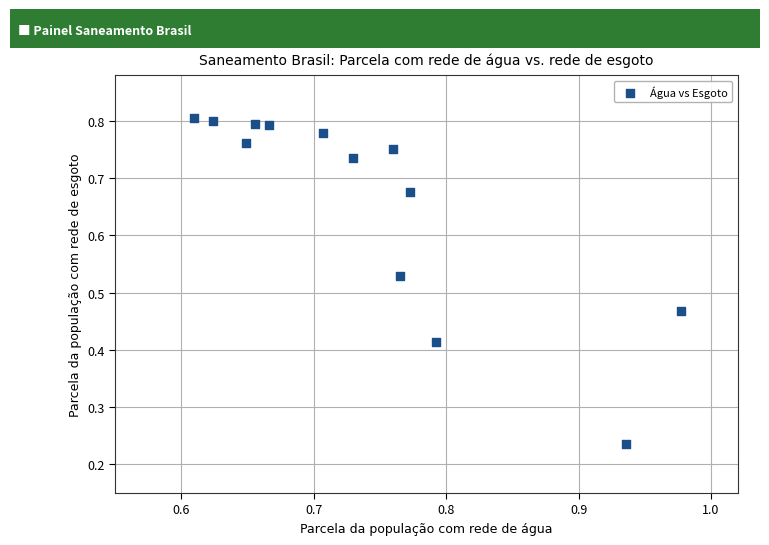

What is the range of Y values (max minus min)?

0.6